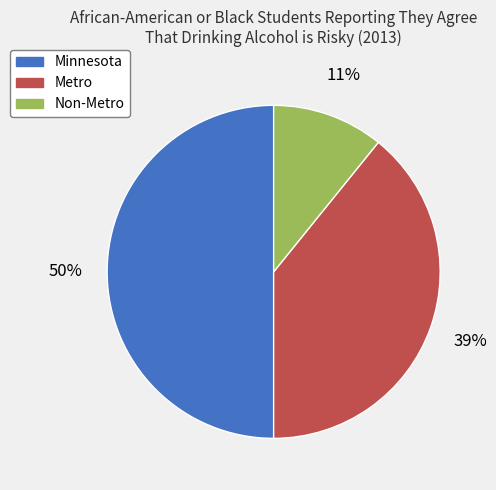

Is Non-Metro the majority of the pie?

No